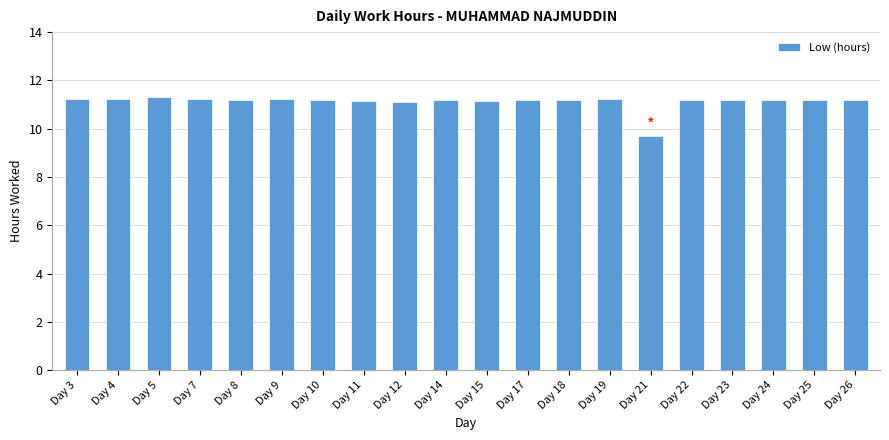

True or false: the data shows 2.4 at Day 25.

False